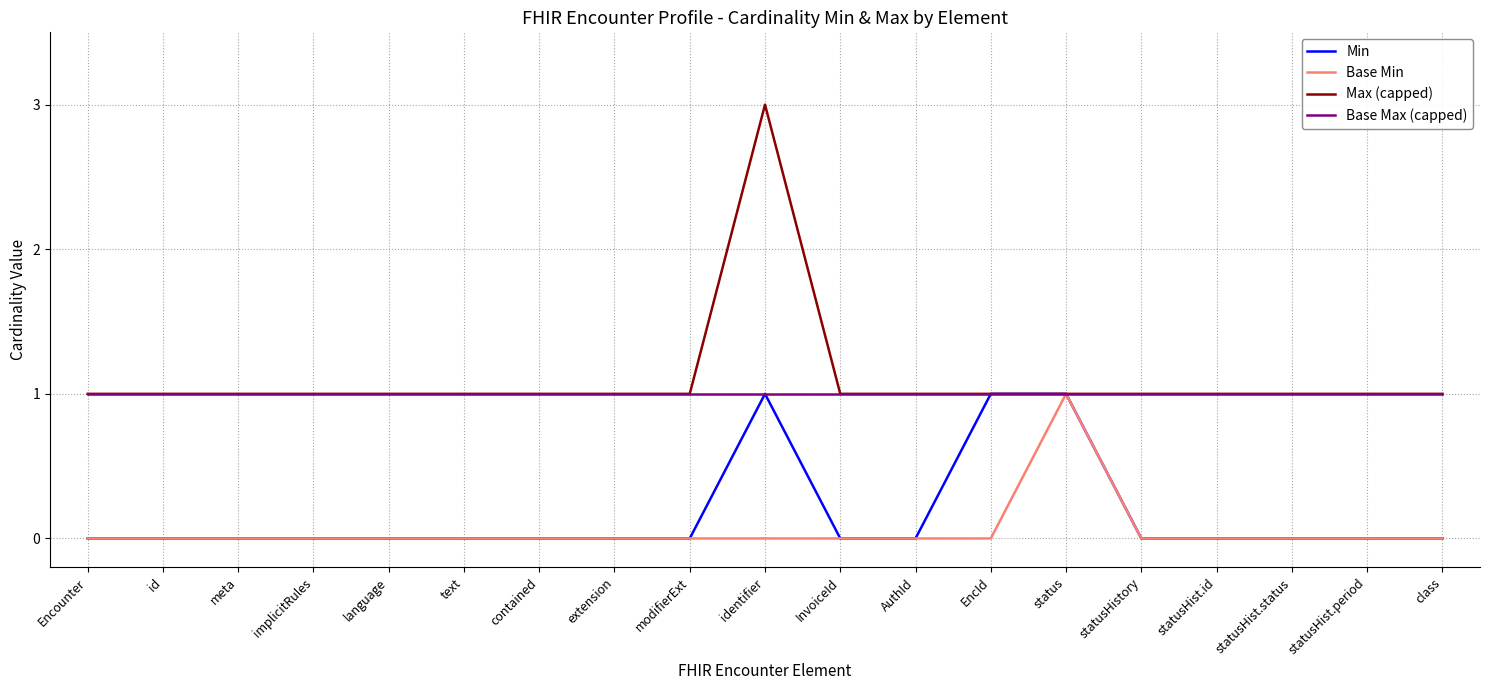

Which series has the largest range (max minus min)?

Max (capped)